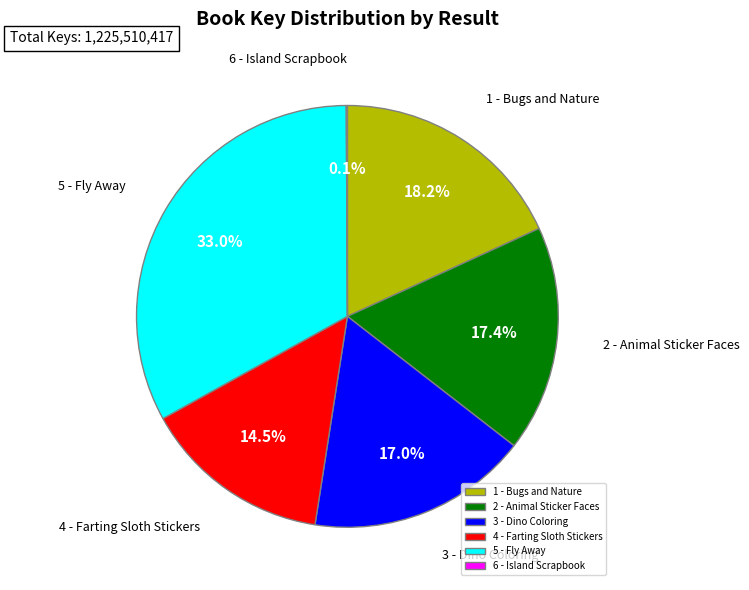

To the nearest percent, what is the combined percentage of 4 - Farting Sloth Stickers and 1 - Bugs and Nature?

33%